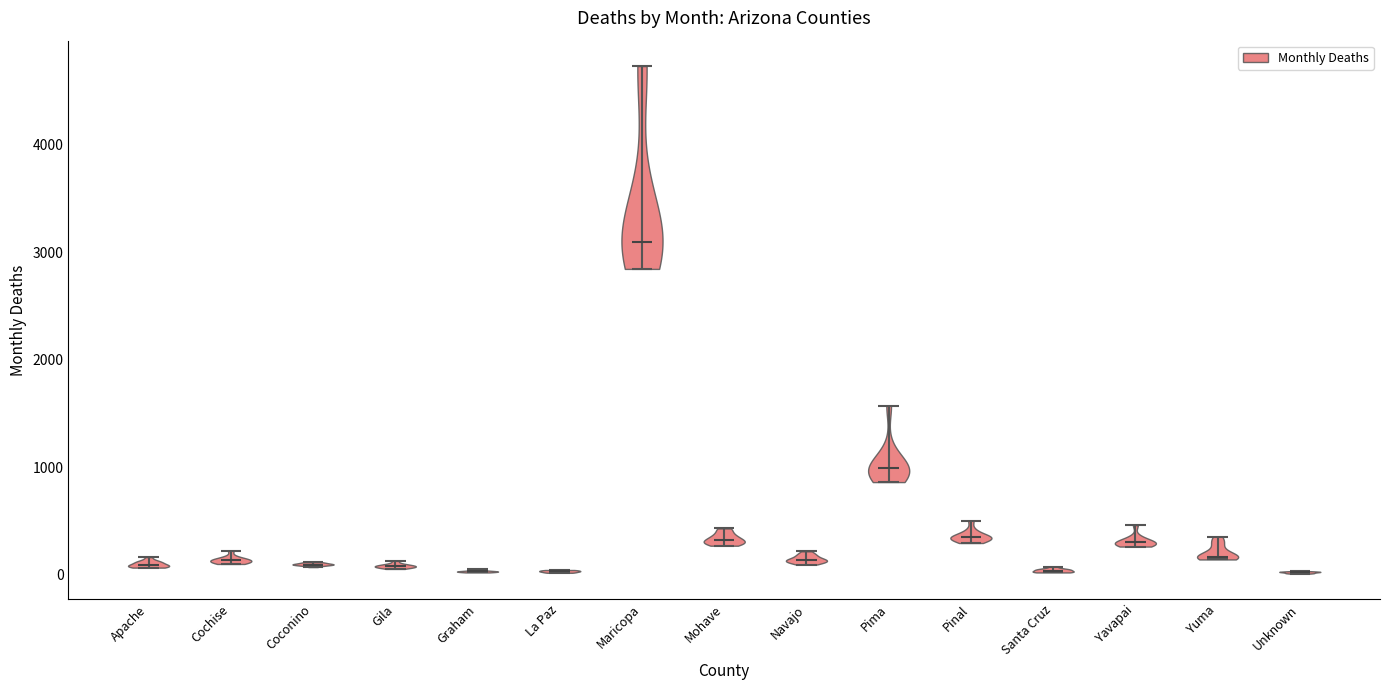

Reading left to right, read every violin against the y-axis: where its median line is, and the lowest and highest points it reaches. The values are not printed on the chart, so give them approximately, as read against the axis.

Apache: median line 100, lowest point 100, highest point 200
Cochise: median line 100, lowest point 100, highest point 200
Coconino: median line 100, lowest point 100, highest point 100
Gila: median line 100, lowest point 100, highest point 100
Graham: median line 0, lowest point 0, highest point 100
La Paz: median line 0, lowest point 0, highest point 0
Maricopa: median line 3100, lowest point 2800, highest point 4700
Mohave: median line 300, lowest point 300, highest point 400
Navajo: median line 100, lowest point 100, highest point 200
Pima: median line 1000, lowest point 900, highest point 1600
Pinal: median line 300, lowest point 300, highest point 500
Santa Cruz: median line 0, lowest point 0, highest point 100
Yavapai: median line 300, lowest point 300, highest point 500
Yuma: median line 200, lowest point 100, highest point 400
Unknown: median line 0, lowest point 0, highest point 0